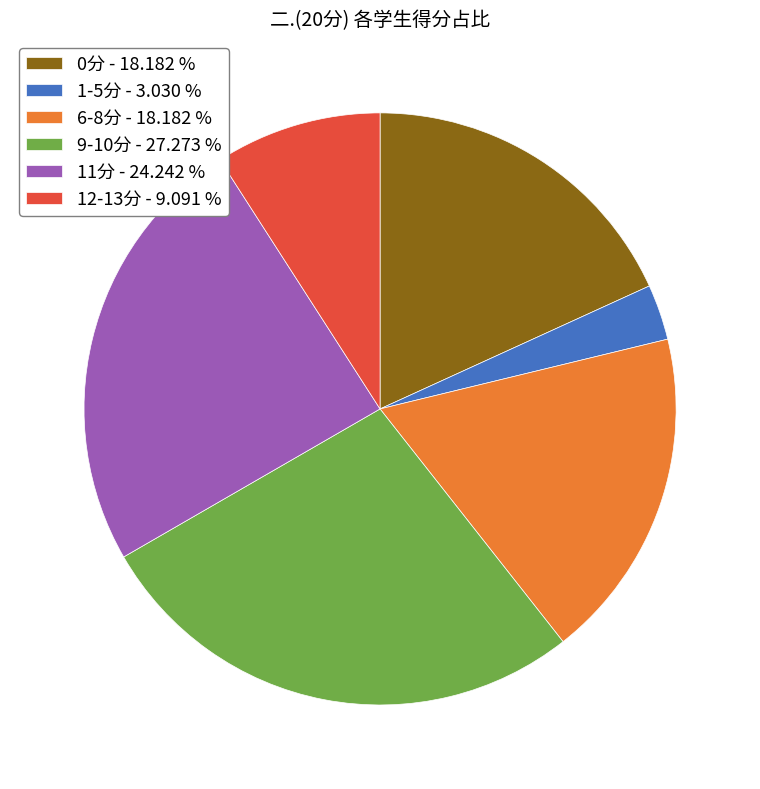

Which slice is the largest?

9-10分 - 27.273 %